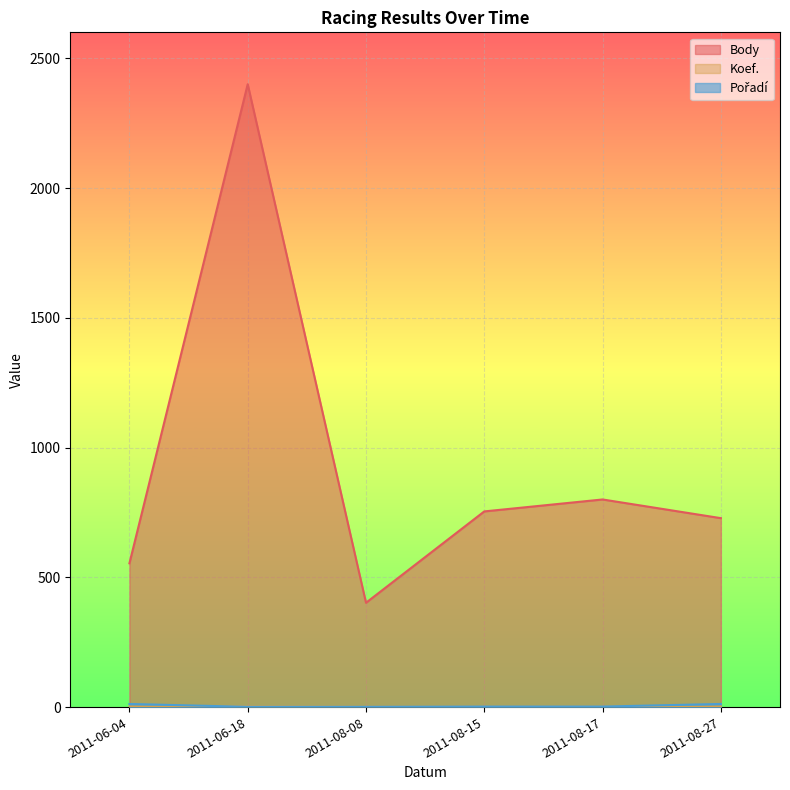

Which has a higher value, 2011-08-08 or 2011-08-15?

2011-08-15